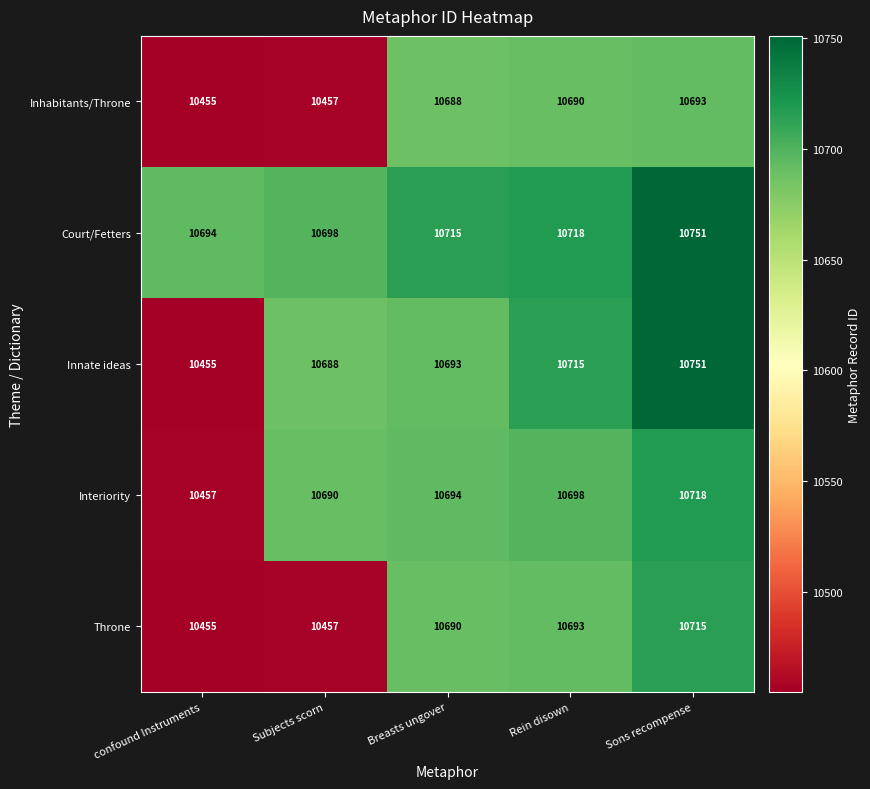

What is the difference between the maximum and second lowest values in the Court/Fetters series?

53